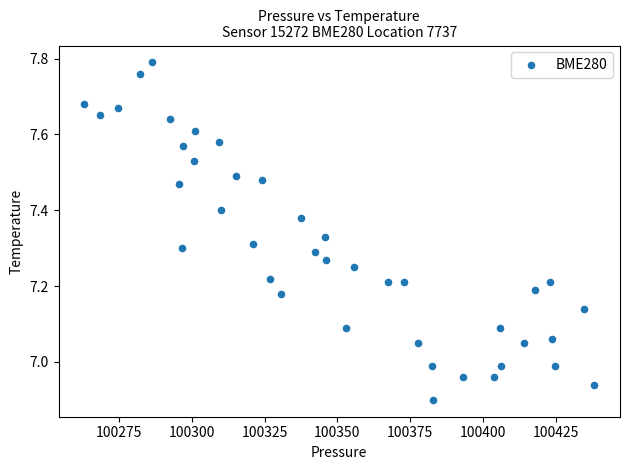

What is the range of Y values (max minus min)?

0.9